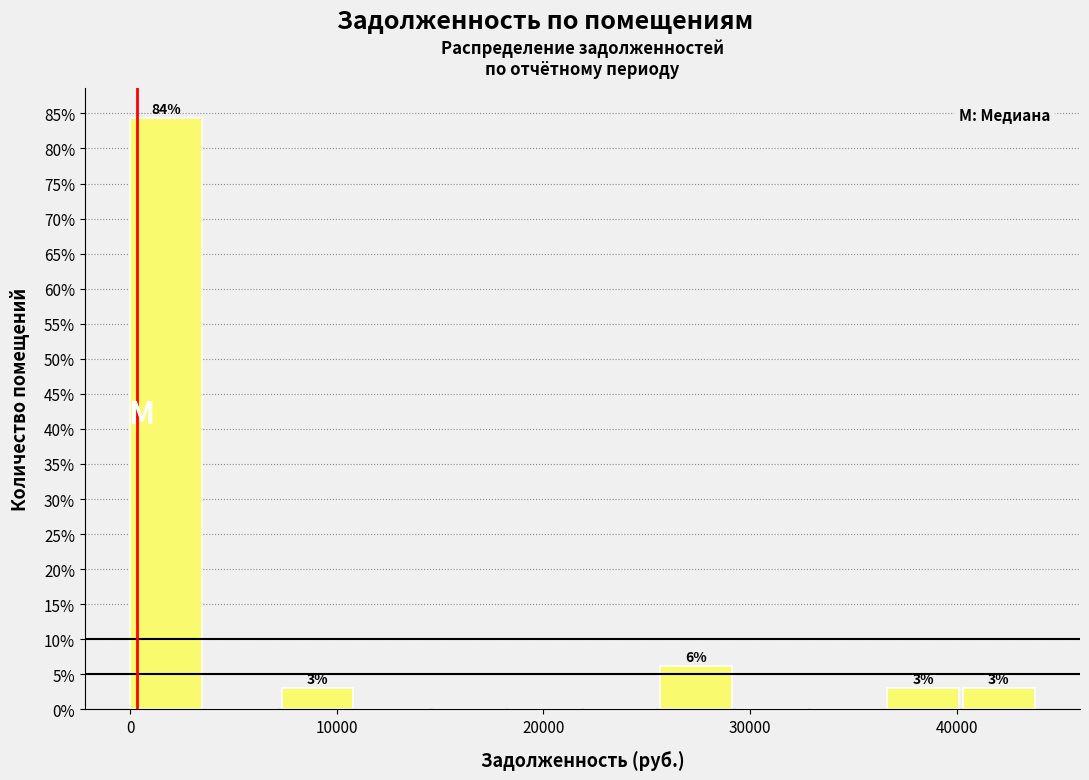

Around what value on the x-axis is the tallest bar? Give the approximate position of its centre, as read against the axis.

2000